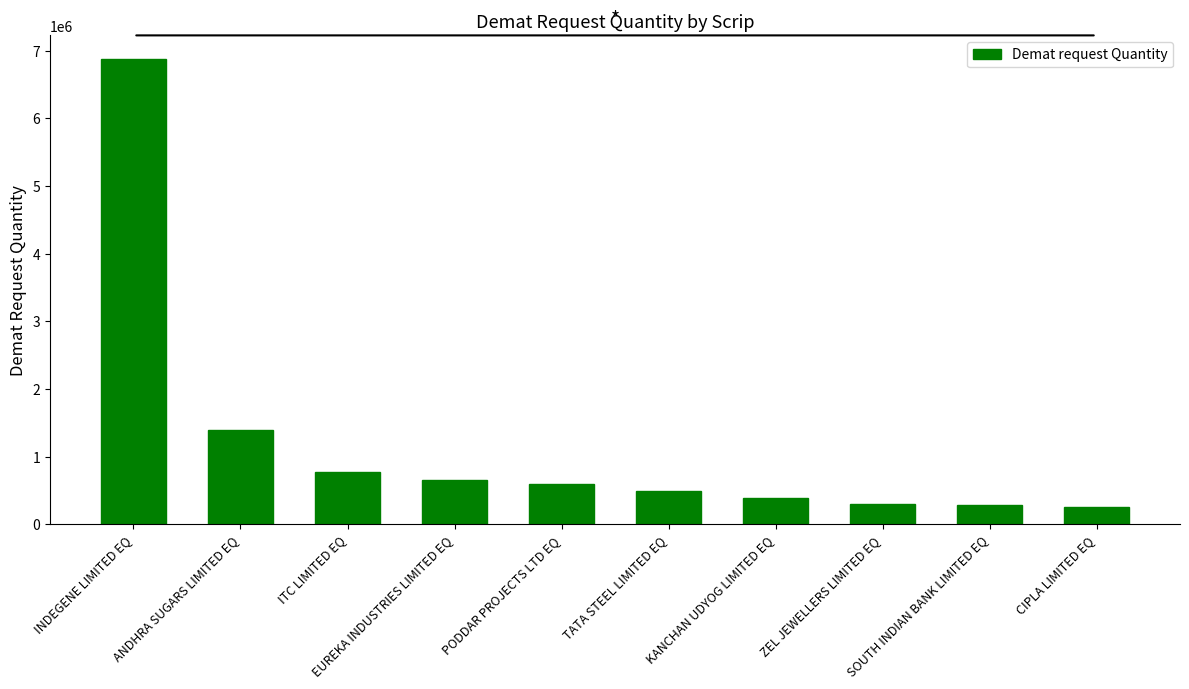

Count the number of categories in the chart.

10